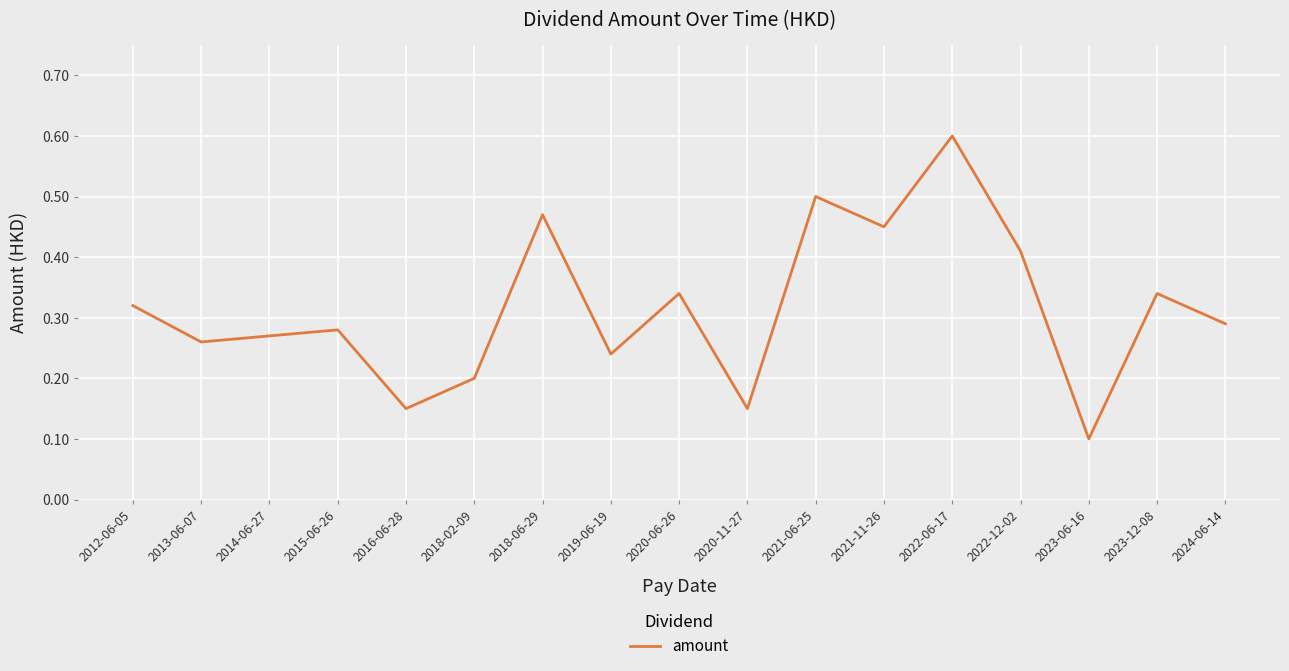

Does the chart display data point markers on the line(s)?

No